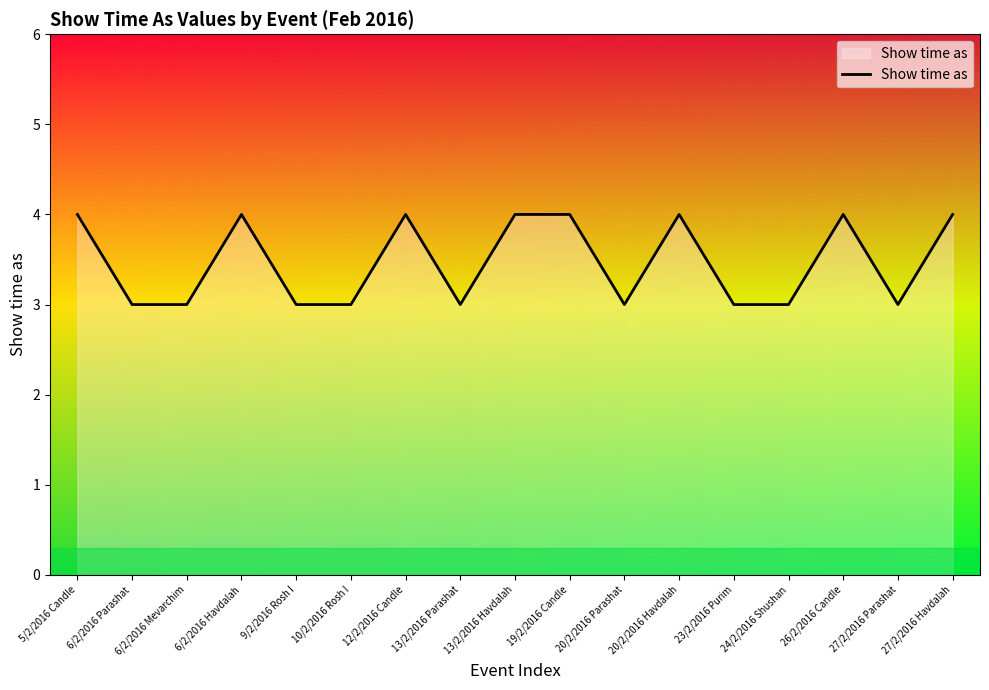

Reading right to left, list all the values displayed in this chart.

27/2/2016 Havdalah=4	27/2/2016 Parashat=3	26/2/2016 Candle=4	24/2/2016 Shushan=3	23/2/2016 Purim=3	20/2/2016 Havdalah=4	20/2/2016 Parashat=3	19/2/2016 Candle=4	13/2/2016 Havdalah=4	13/2/2016 Parashat=3	12/2/2016 Candle=4	10/2/2016 Rosh I=3	9/2/2016 Rosh I=3	6/2/2016 Havdalah=4	6/2/2016 Mevarchim=3	6/2/2016 Parashat=3	5/2/2016 Candle=4